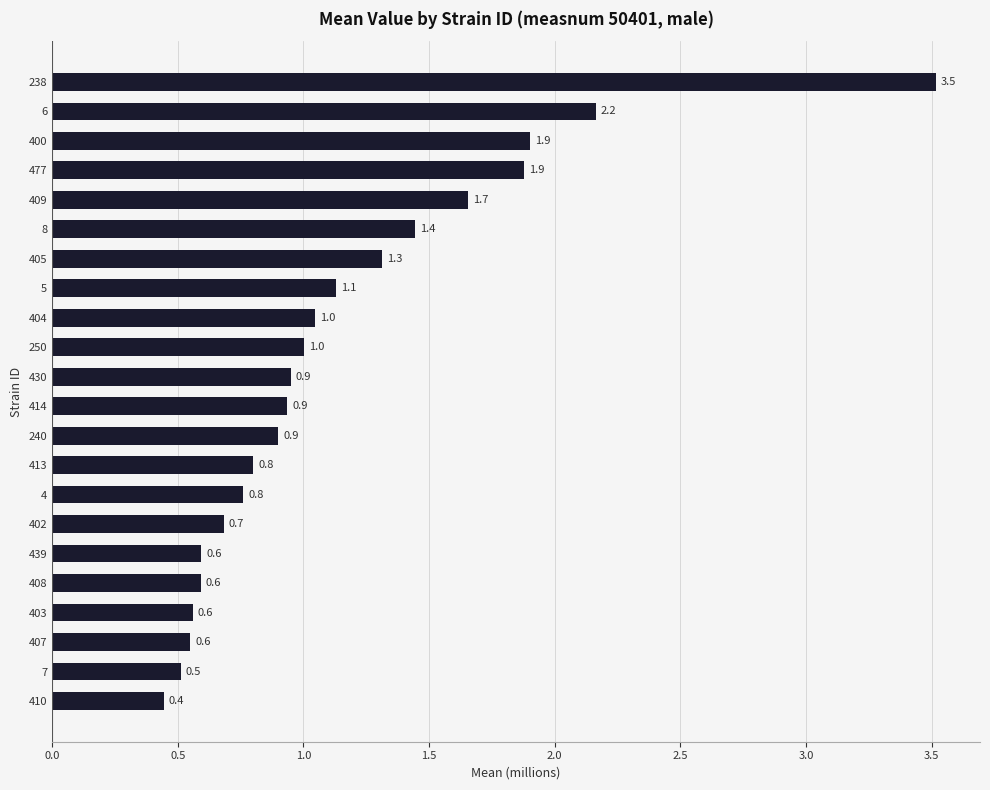

Which has a higher value, 240 or 7?

240